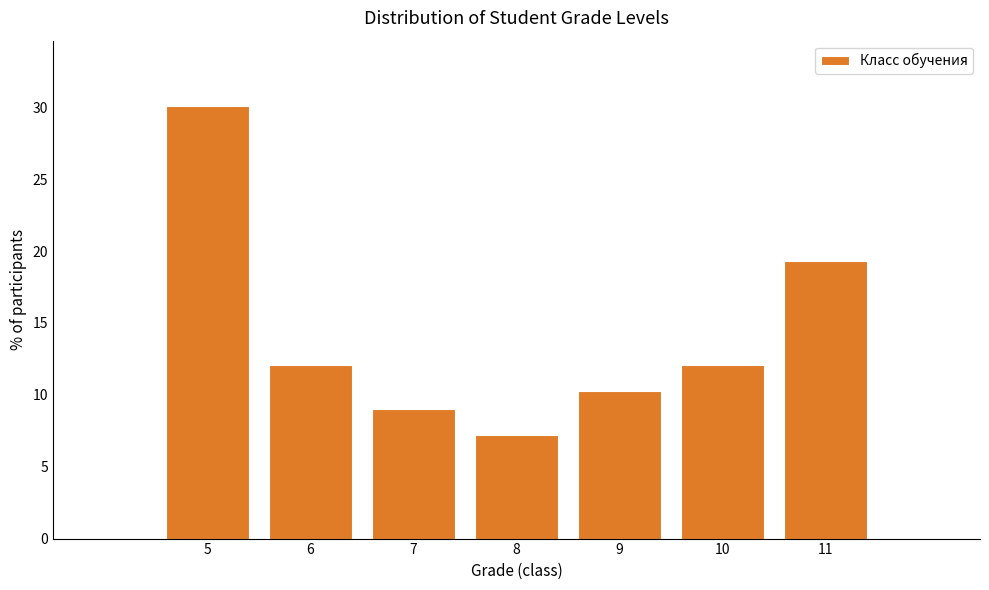

Reading left to right, list all the values displayed in this chart.

5=30.1	6=12.0	7=9.0	8=7.2	9=10.2	10=12.0	11=19.3